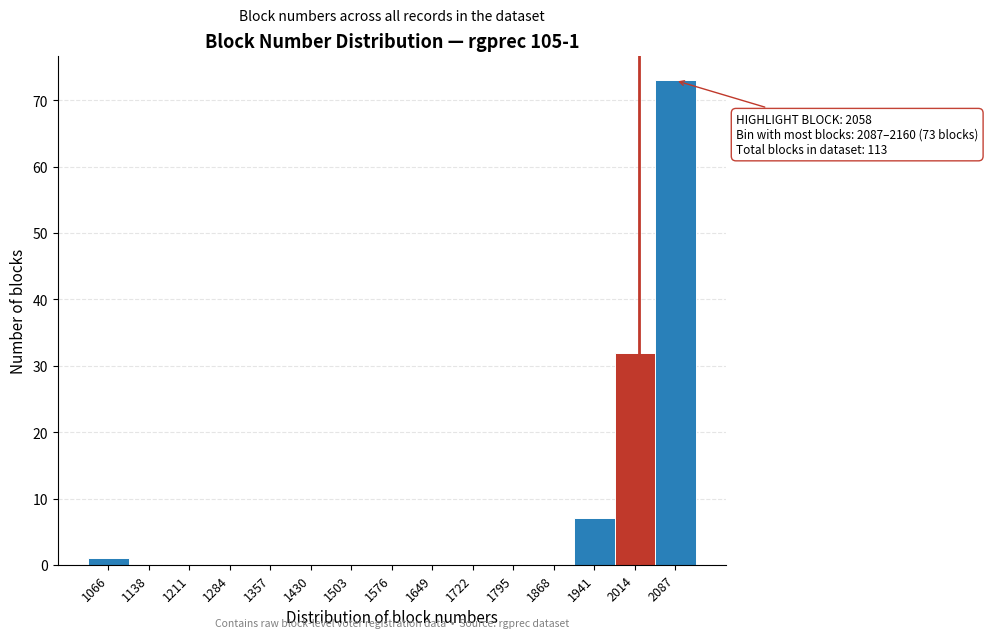

Reading left to right, transcribe all the data shown in this chart.

1066=1	1138=0	1211=0	1284=0	1357=0	1430=0	1503=0	1576=0	1649=0	1722=0	1795=0	1868=0	1941=7	2014=32	2087=73